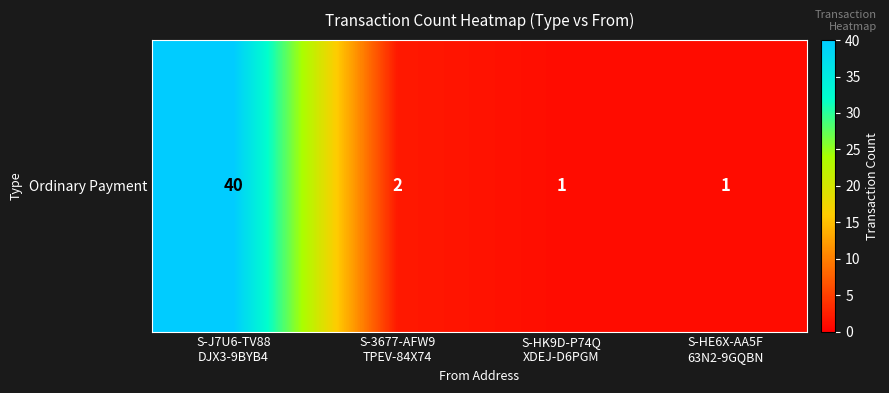

Rank the categories by value from highest to lowest.

S-J7U6-TV88
DJX3-9BYB4, S-3677-AFW9
TPEV-84X74, S-HK9D-P74Q
XDEJ-D6PGM, S-HE6X-AA5F
63N2-9GQBN